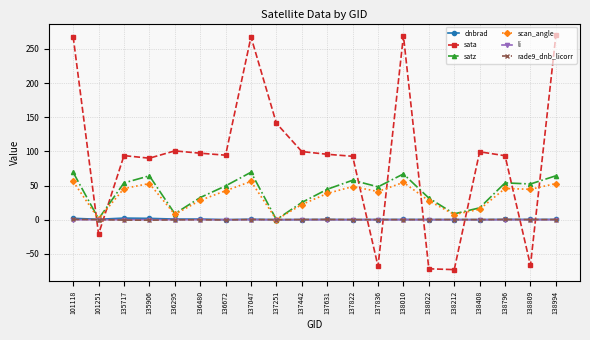

What is the sum of all scan_angle values?

689.1